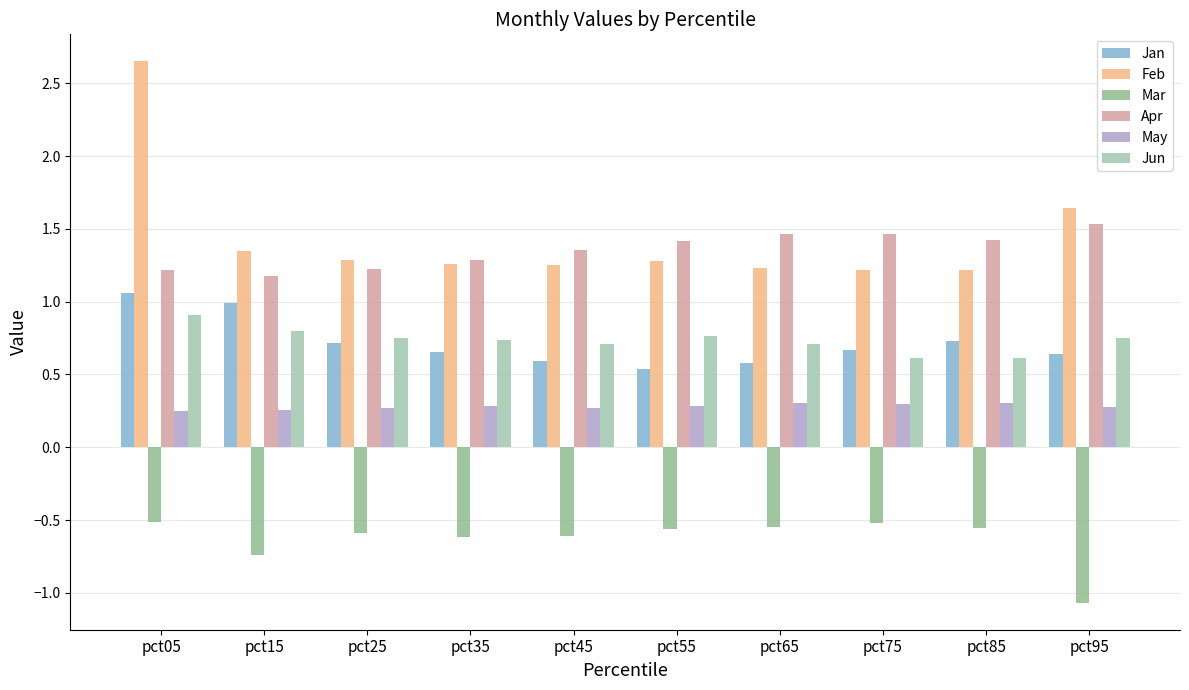

What are all the series names shown in the legend?

Jan, Feb, Mar, Apr, May, Jun